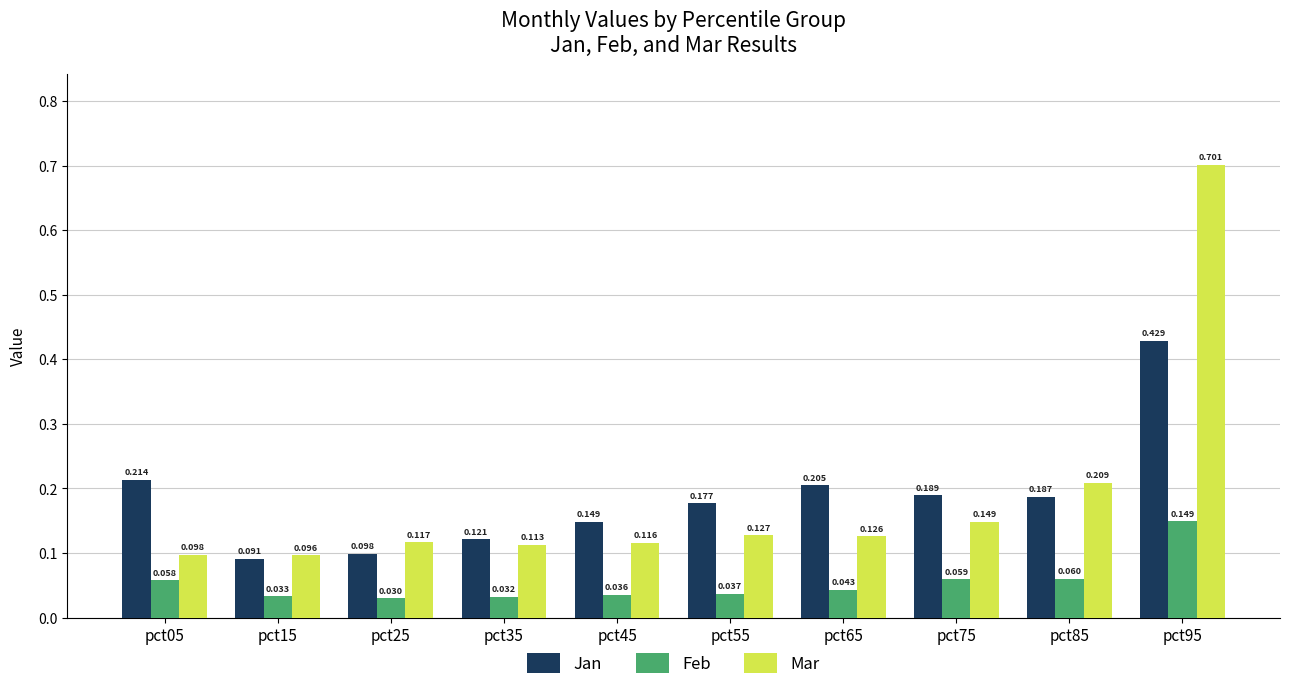

Which series has the widest spread of values?

Mar